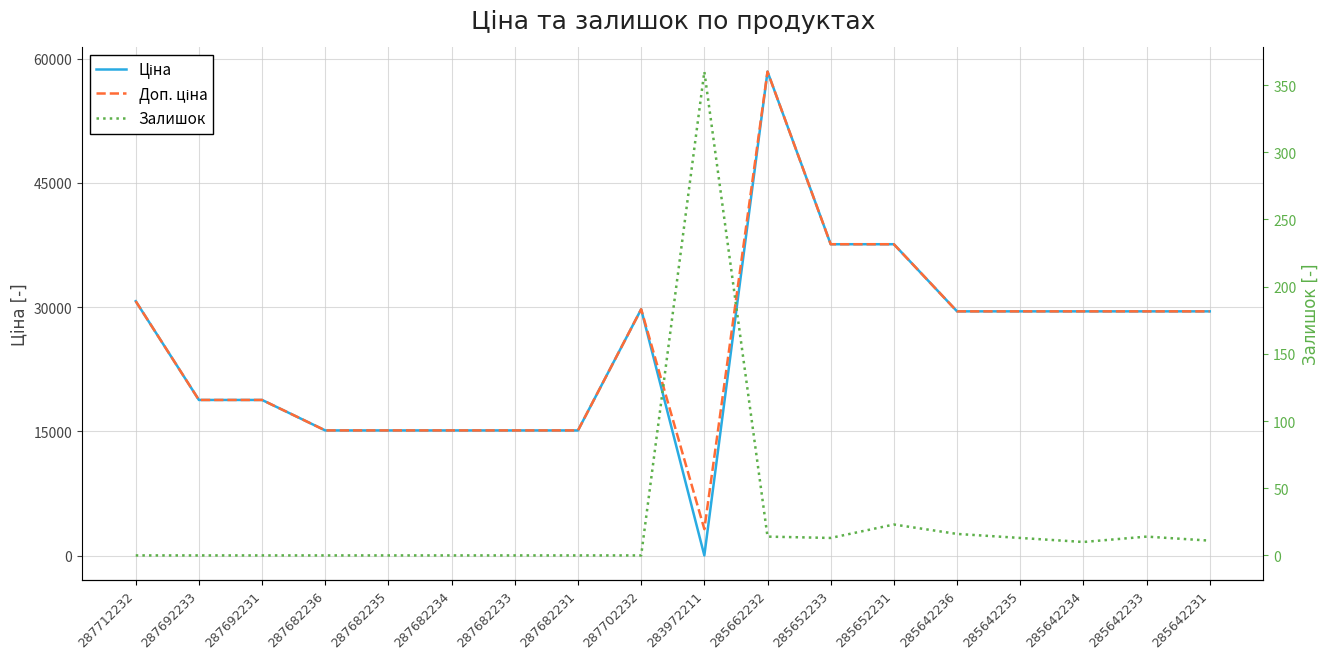

At which label does Залишок reach its minimum?

287712232